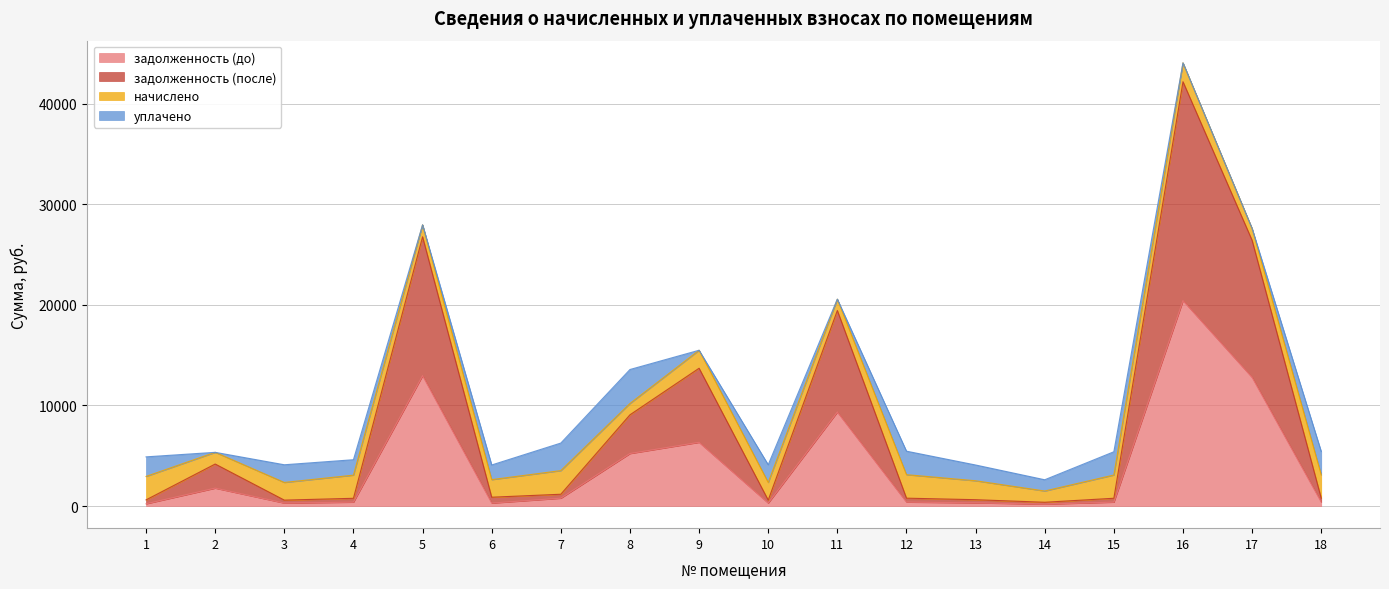

True or false: задолженность (после) and задолженность (до) intersect in this chart.

False